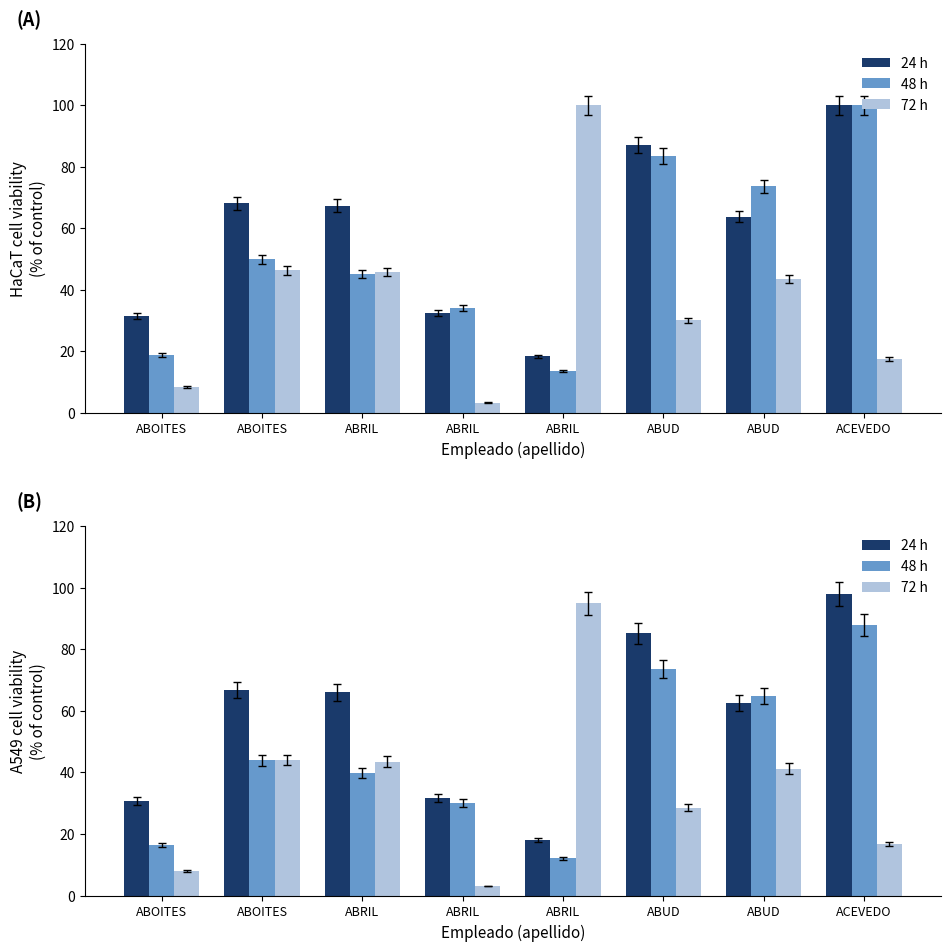

What is the label of the 4th bar from the left?

ABRIL